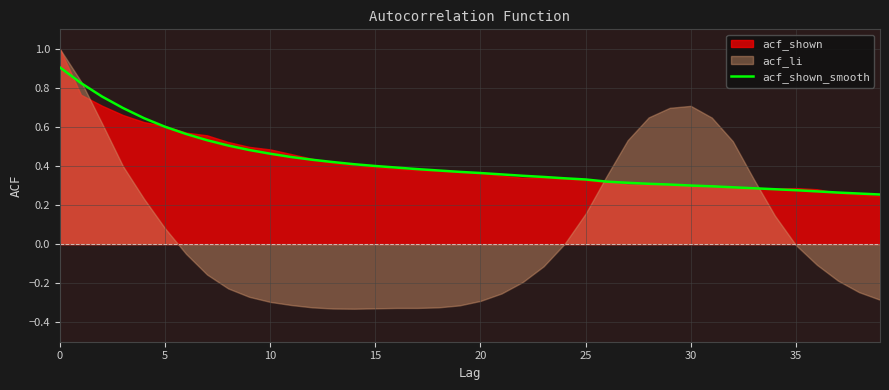

The value of acf_shown_smooth at 15 is 0.1. True or false?

False